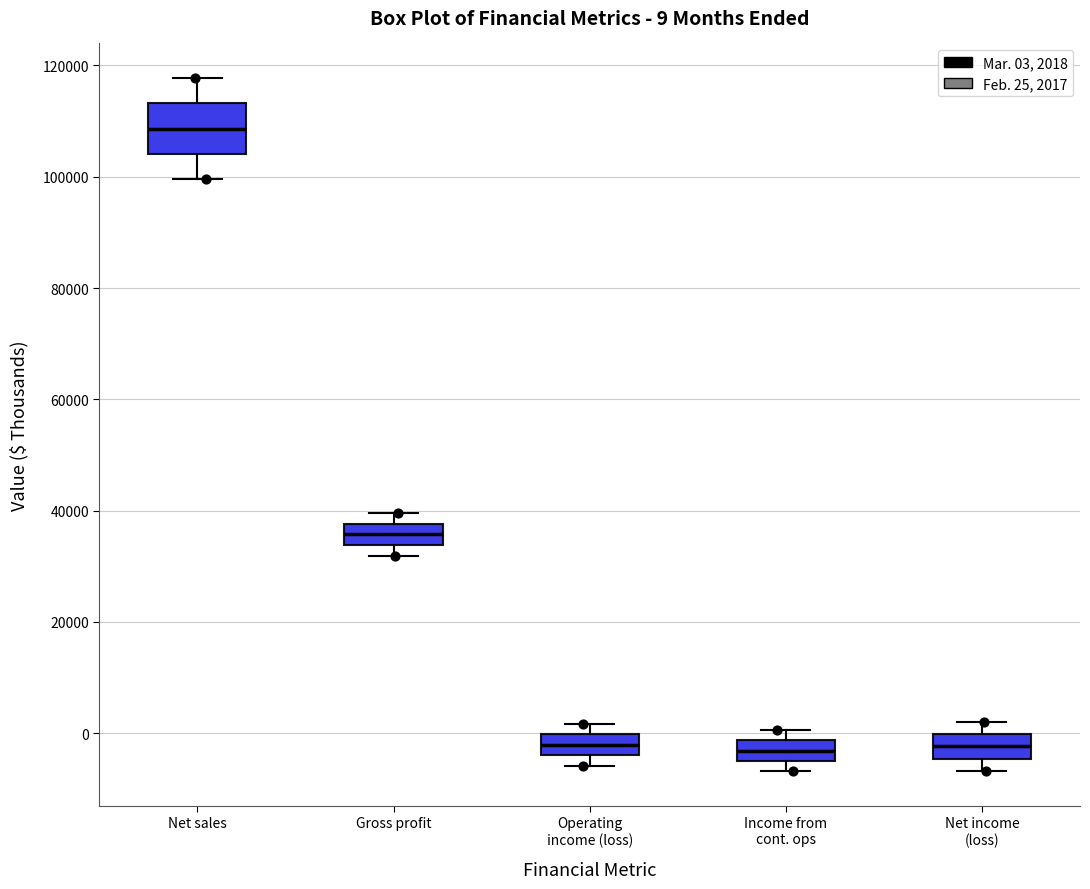

Comparing the boxes themselves (not the whiskers), which one is the tallest?

Net sales